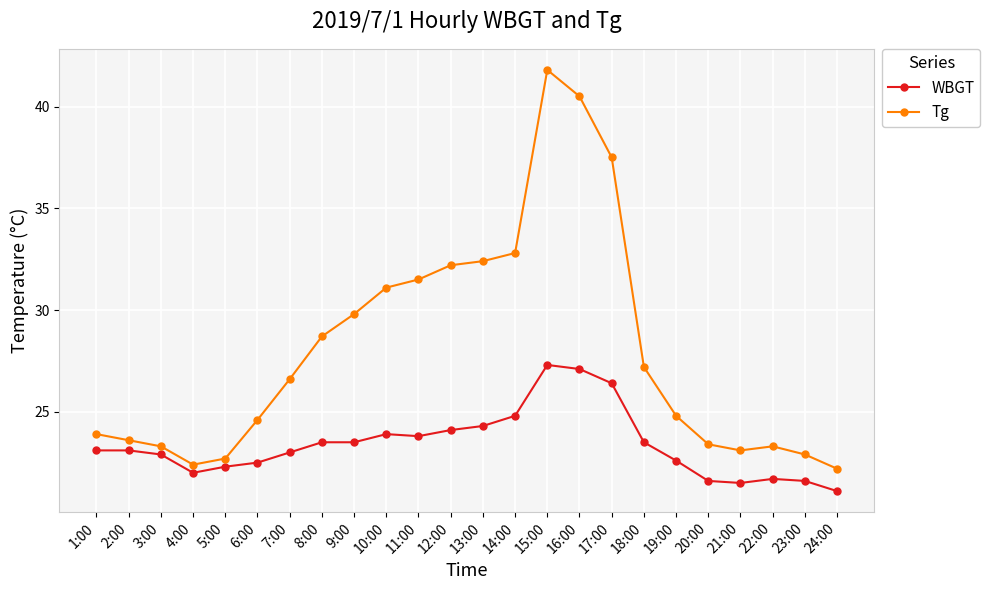

Which series has the largest range (max minus min)?

Tg